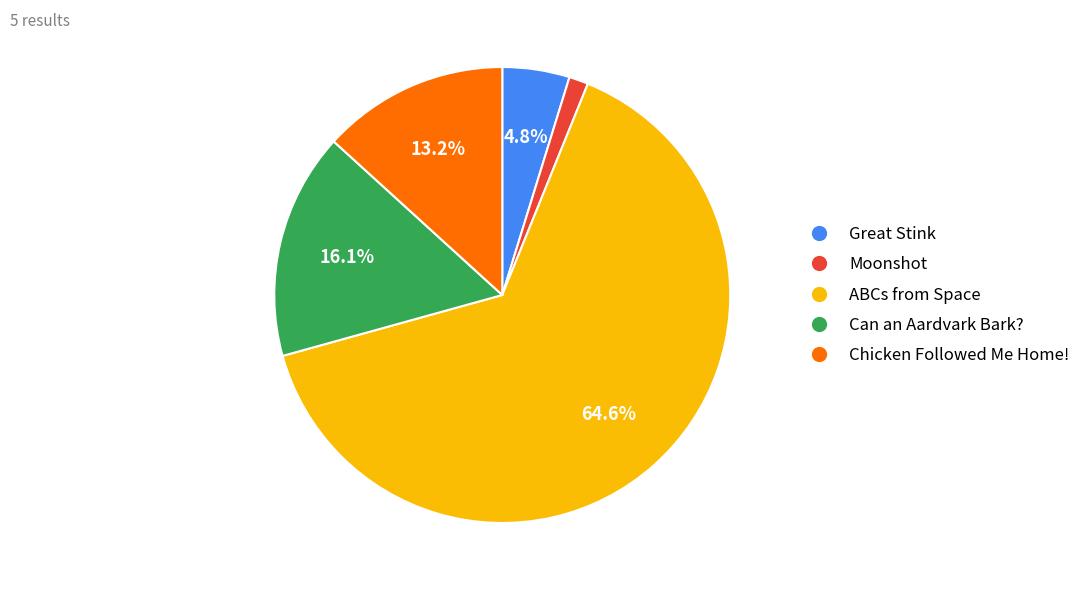

How many segments does this pie chart have?

5